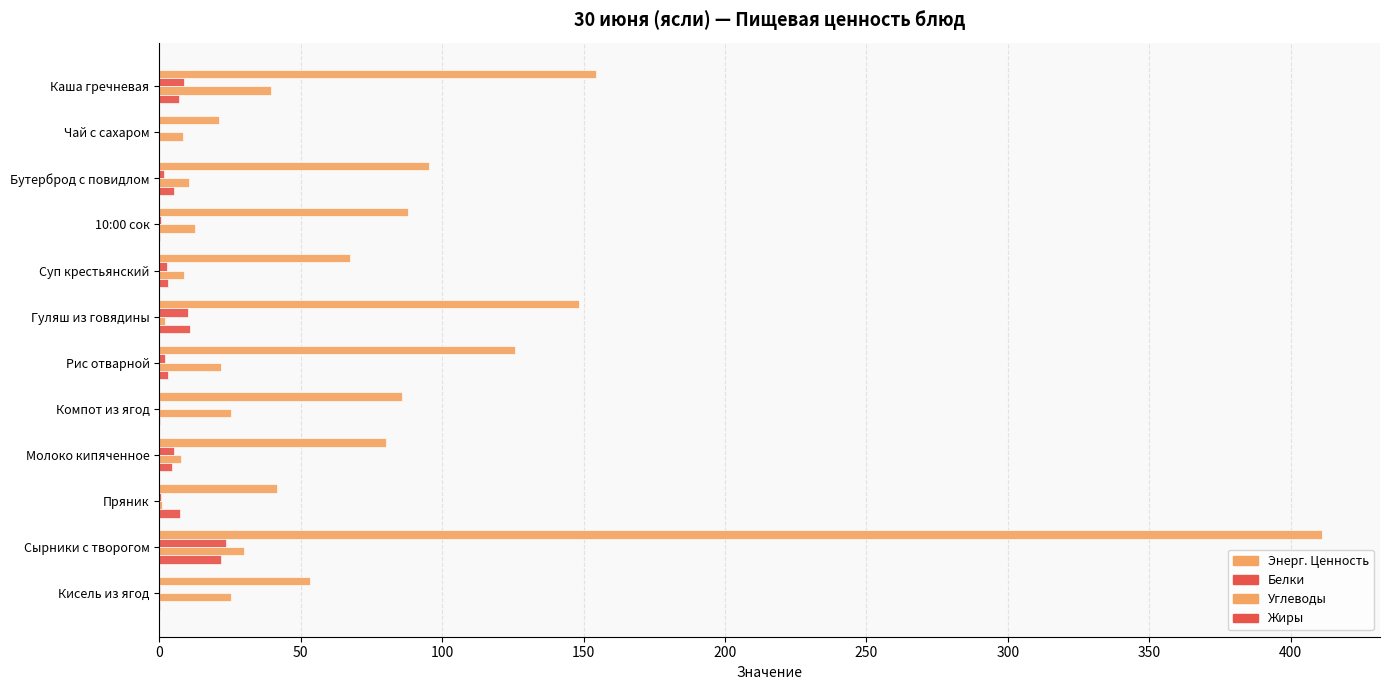

Rank the series by their maximum value, from highest to lowest.

Энерг. Ценность, Углеводы, Белки, Жиры